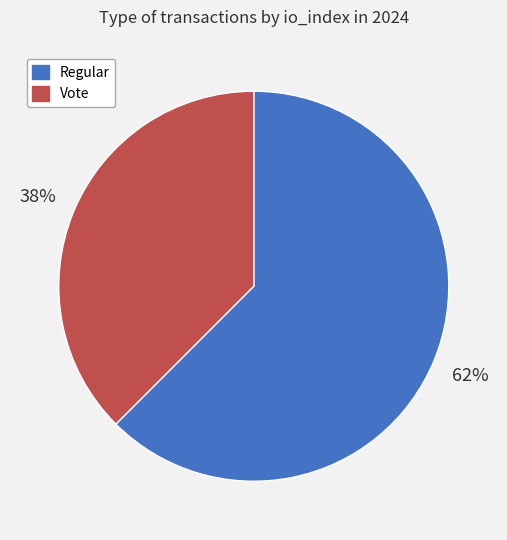

Count the number of slices in the pie.

2